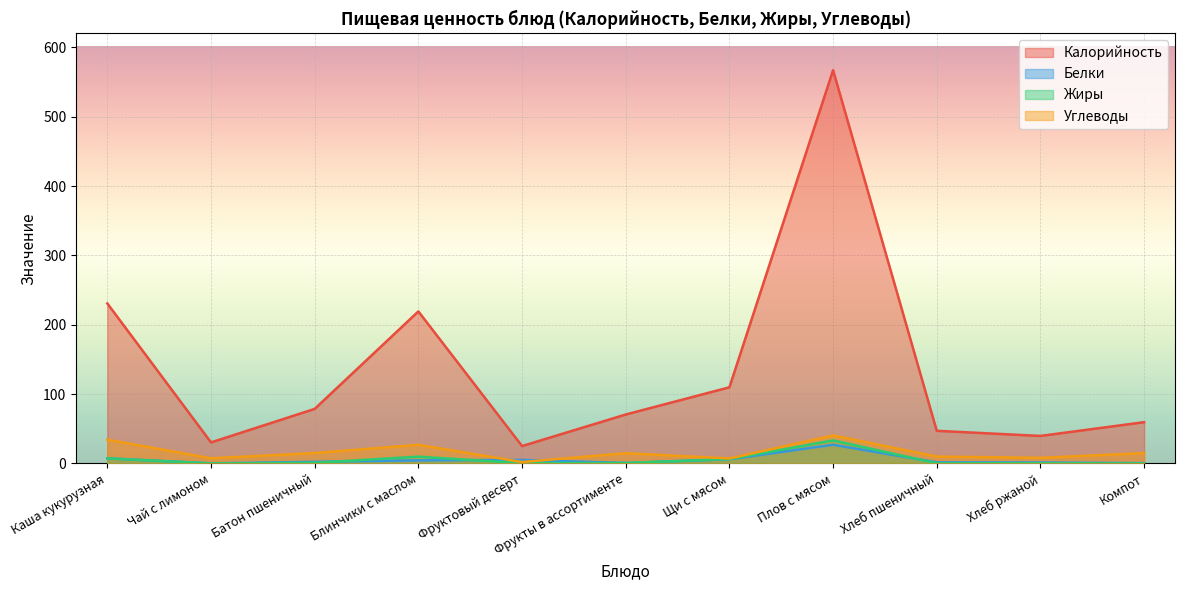

The Жиры series shows 0.4 at Фруктовый десерт. True or false?

True